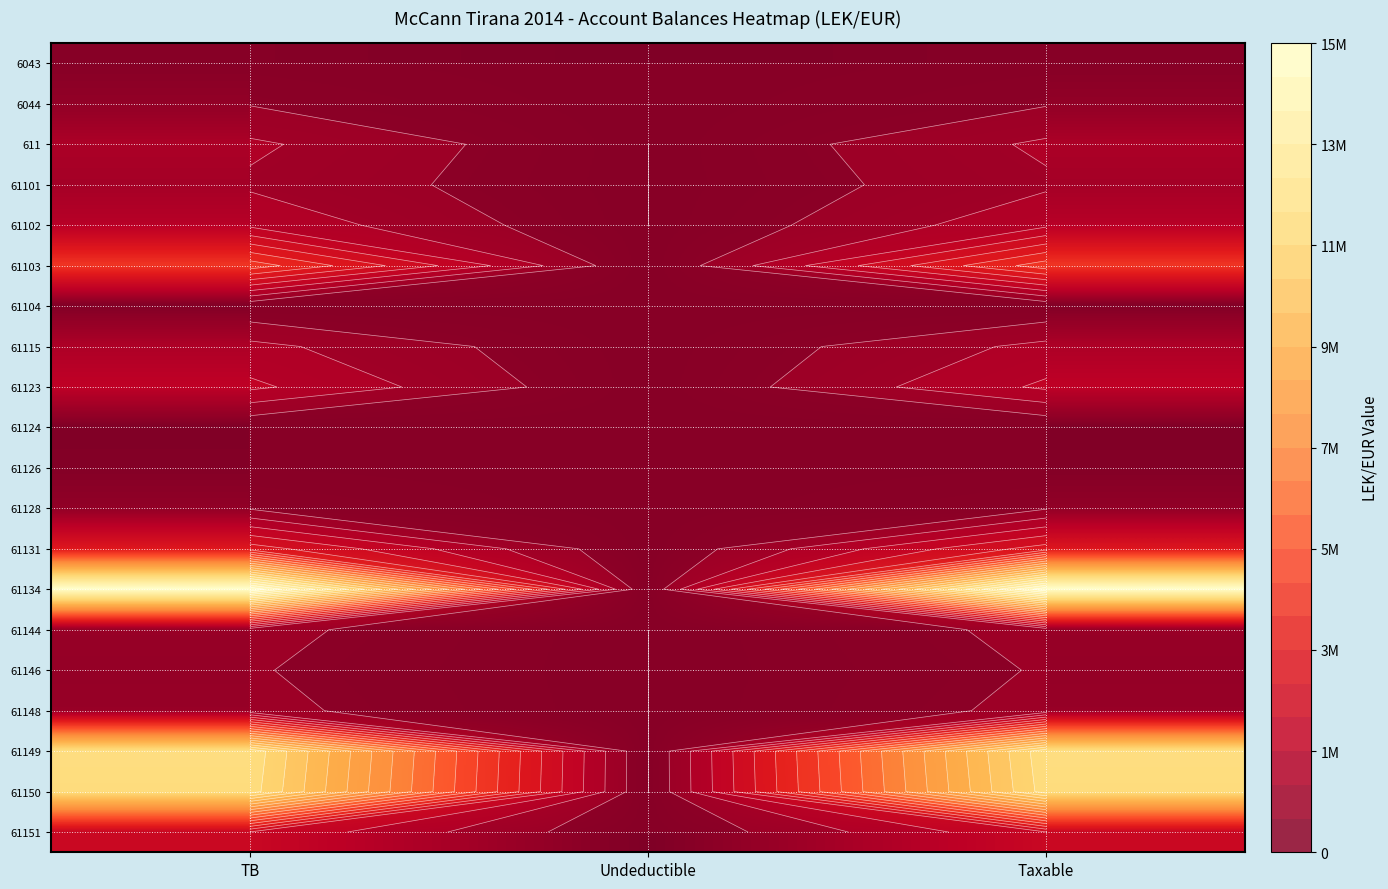

Rank the series at Undeductible from lowest to highest value.

6043, 611, 61101, 61102, 61104, 61124, 61128, 61144, 61146, 61148, 61149, 61150, 61115, 61151, 61103, 61126, 6044, 61123, 61131, 61134